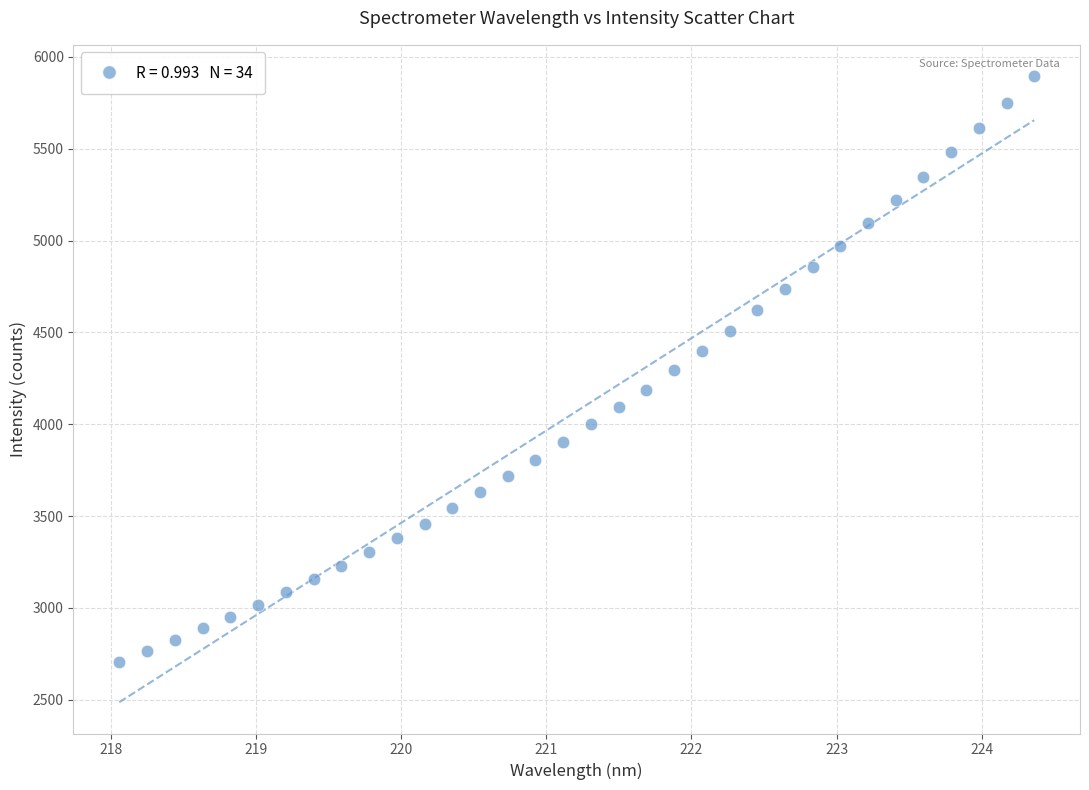

What is the range of Y values (max minus min)?

3188.1